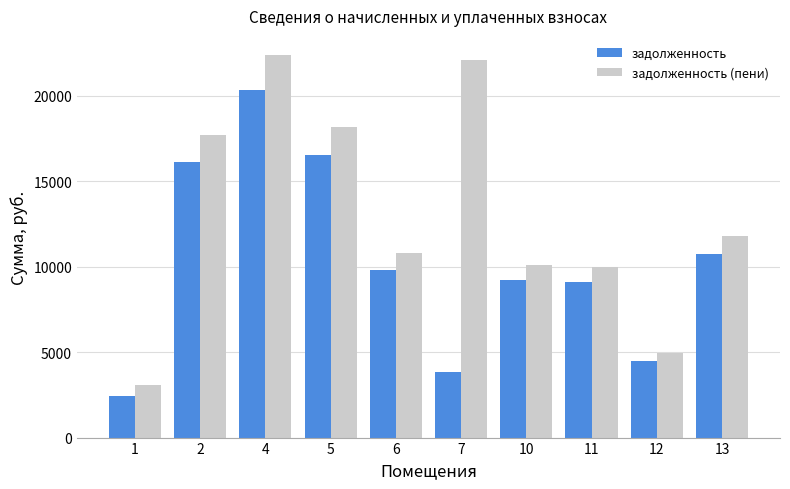

Between 1 and 6, which series saw the biggest shift?

задолженность (пени)